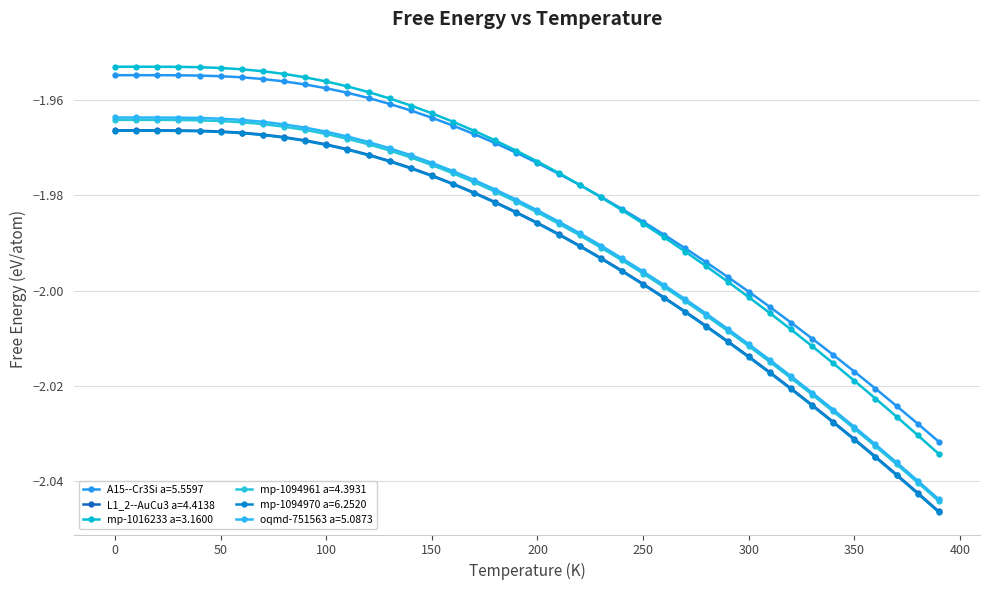

How many data points does each series have?

40